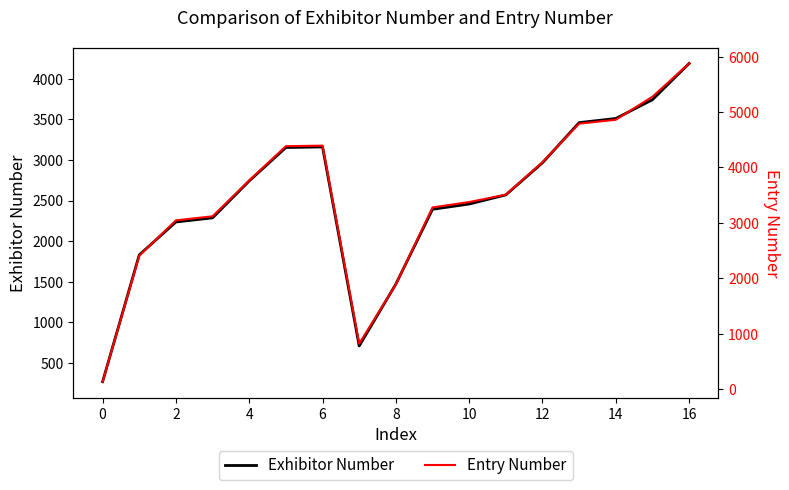

True or false: Exhibitor Number and Entry Number intersect in this chart.

True